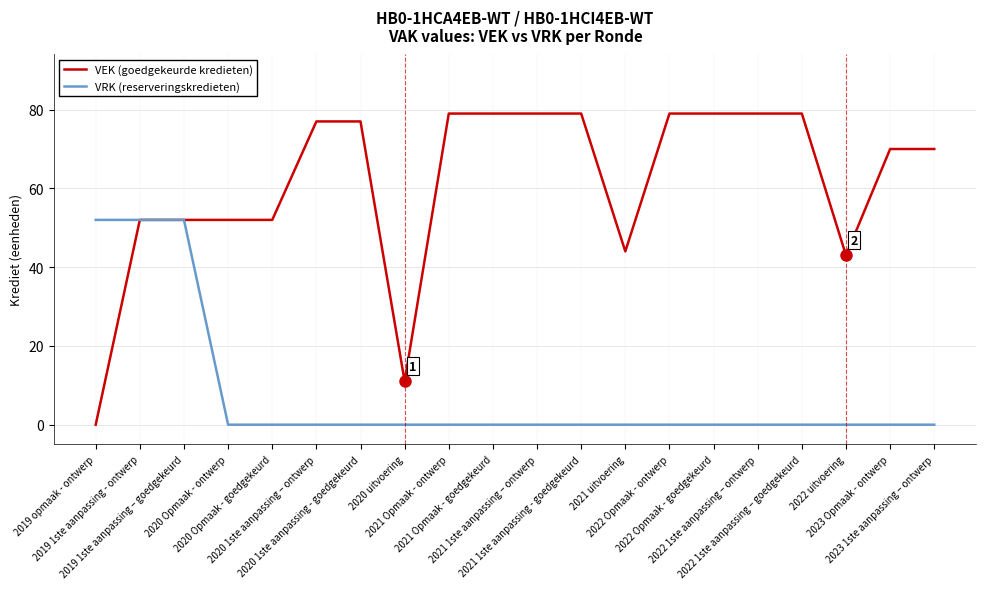

Rank the series by their average value, from lowest to highest.

VRK (reserveringskredieten), VEK (goedgekeurde kredieten)